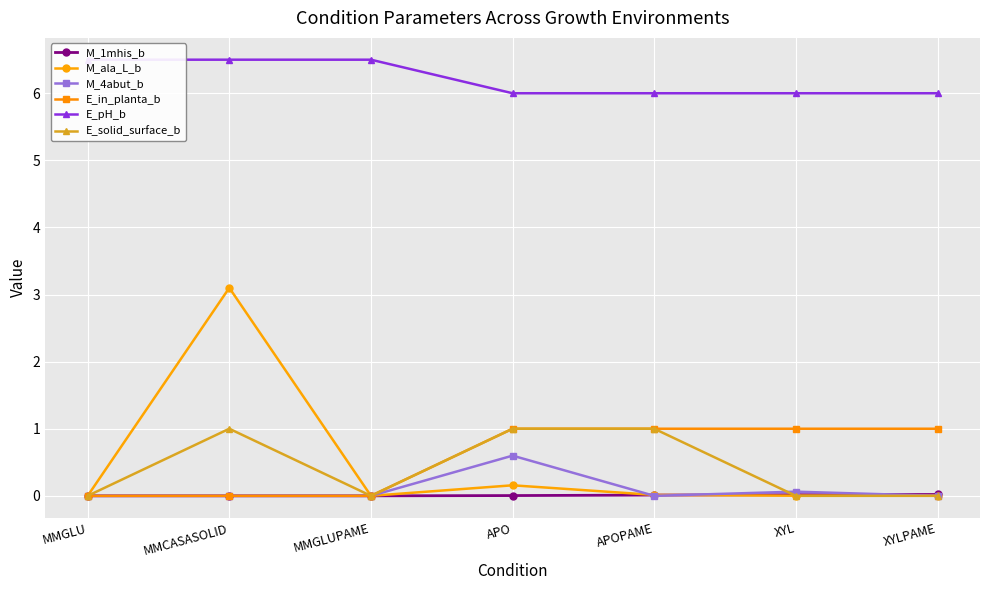

Does the chart display data point markers on the line(s)?

Yes